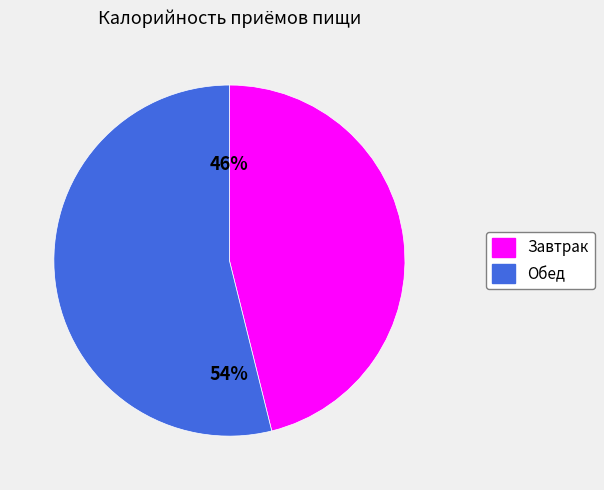

Which category has the smallest portion of the pie?

Завтрак